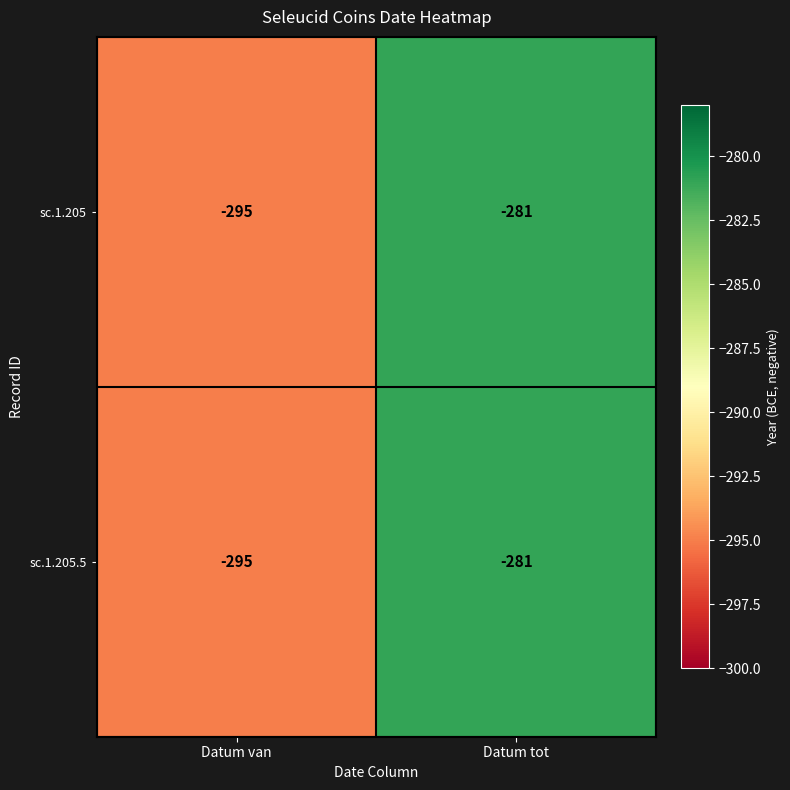

What is the greatest value displayed?

-281